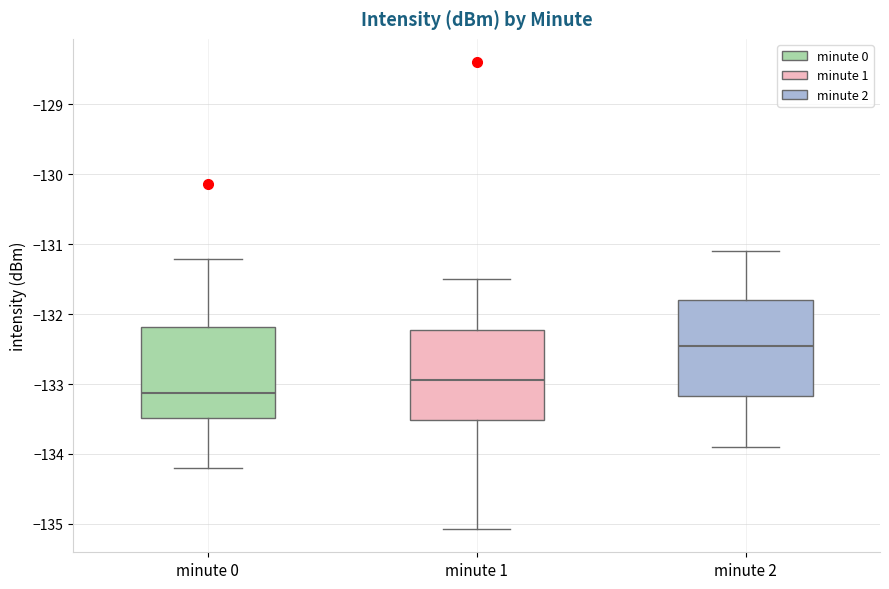

Reading left to right, transcribe this box plot: for each box, give where its median line is, the range the box spans, and where its two whiskers end, as read against the y-axis. The values are not printed on the chart, so give them approximately, as read against the axis.

minute 0: median -133.1, box -133.5 to -132.2, whiskers -134.2 to -131.2
minute 1: median -132.9, box -133.5 to -132.2, whiskers -135.1 to -131.5
minute 2: median -132.4, box -133.2 to -131.8, whiskers -133.9 to -131.1